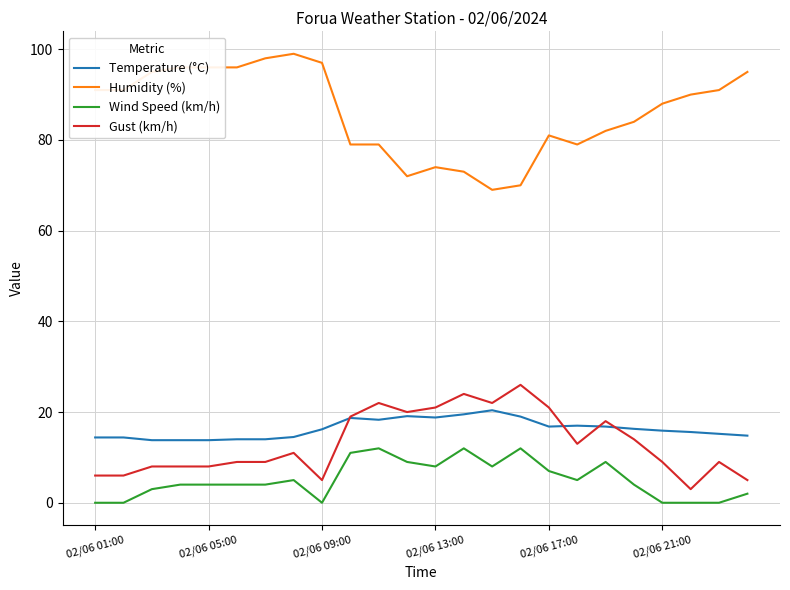

True or false: Wind Speed (km/h) and Gust (km/h) intersect in this chart.

False